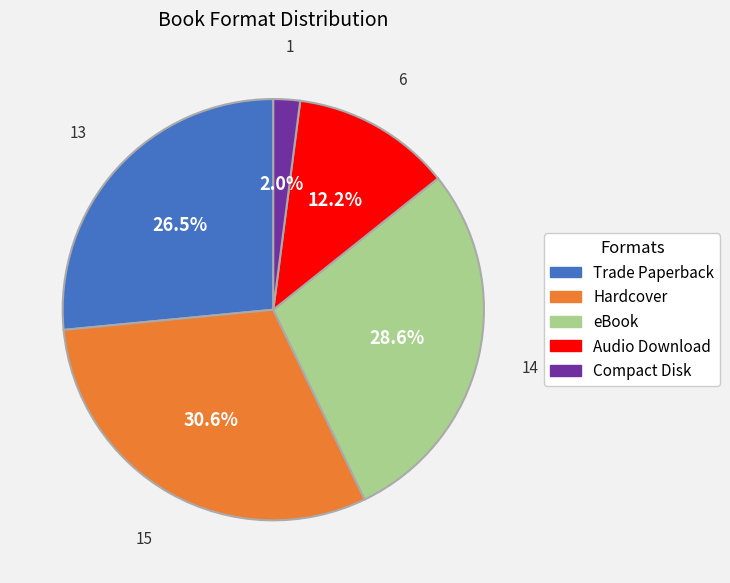

Count the number of slices in the pie.

5